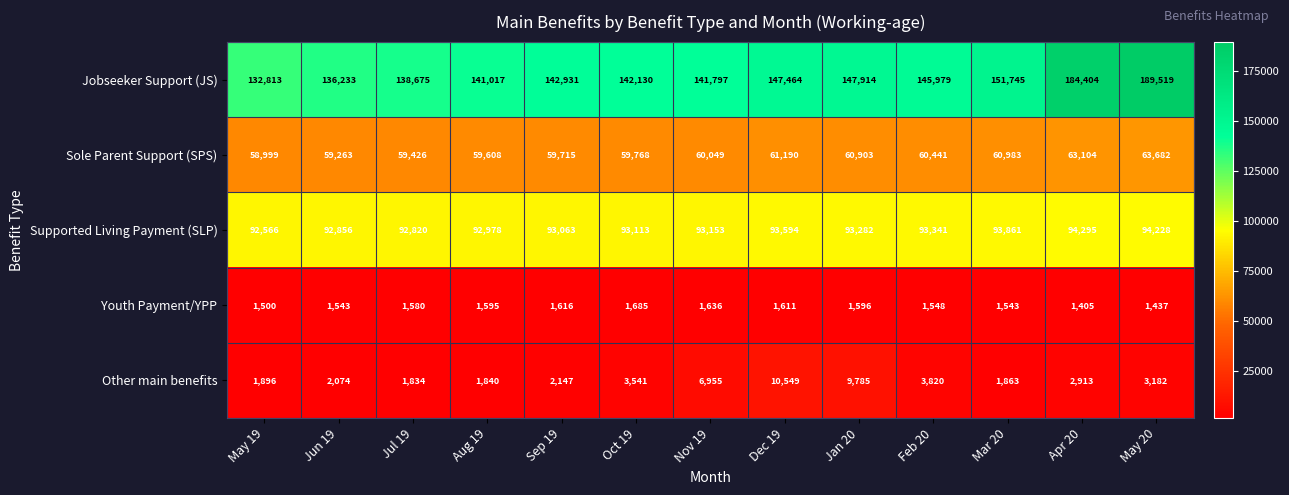

List the series in order of their peak value, highest first.

Jobseeker Support (JS), Supported Living Payment (SLP), Sole Parent Support (SPS), Other main benefits, Youth Payment/YPP